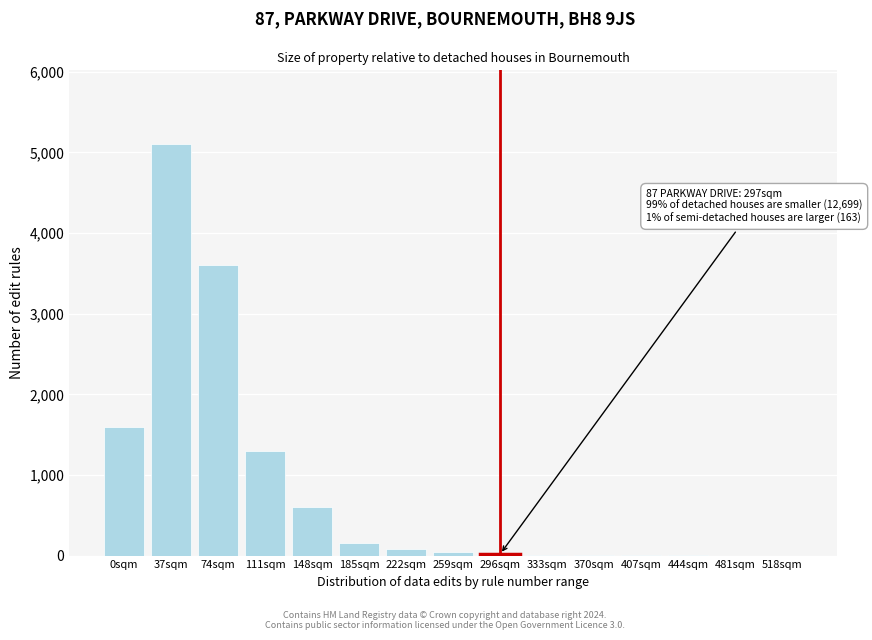

Which label corresponds to the largest value in the chart?

37sqm